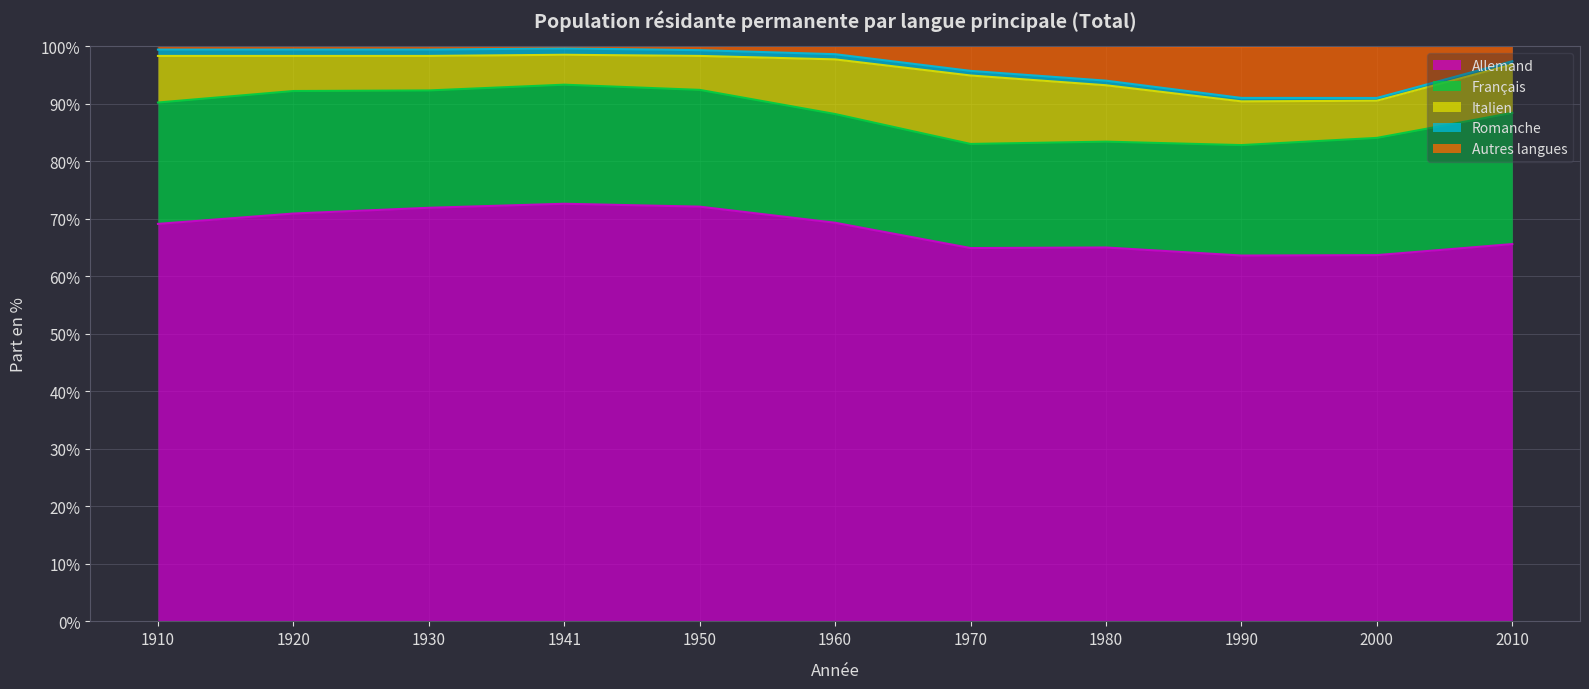

What is the difference between the second highest and minimum values in the Romanche series?

0.6